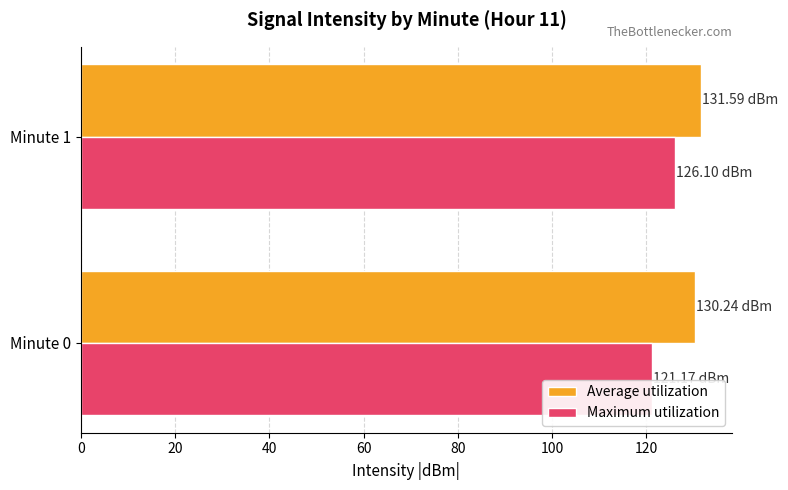

What is the sum of all Average utilization values?

261.8